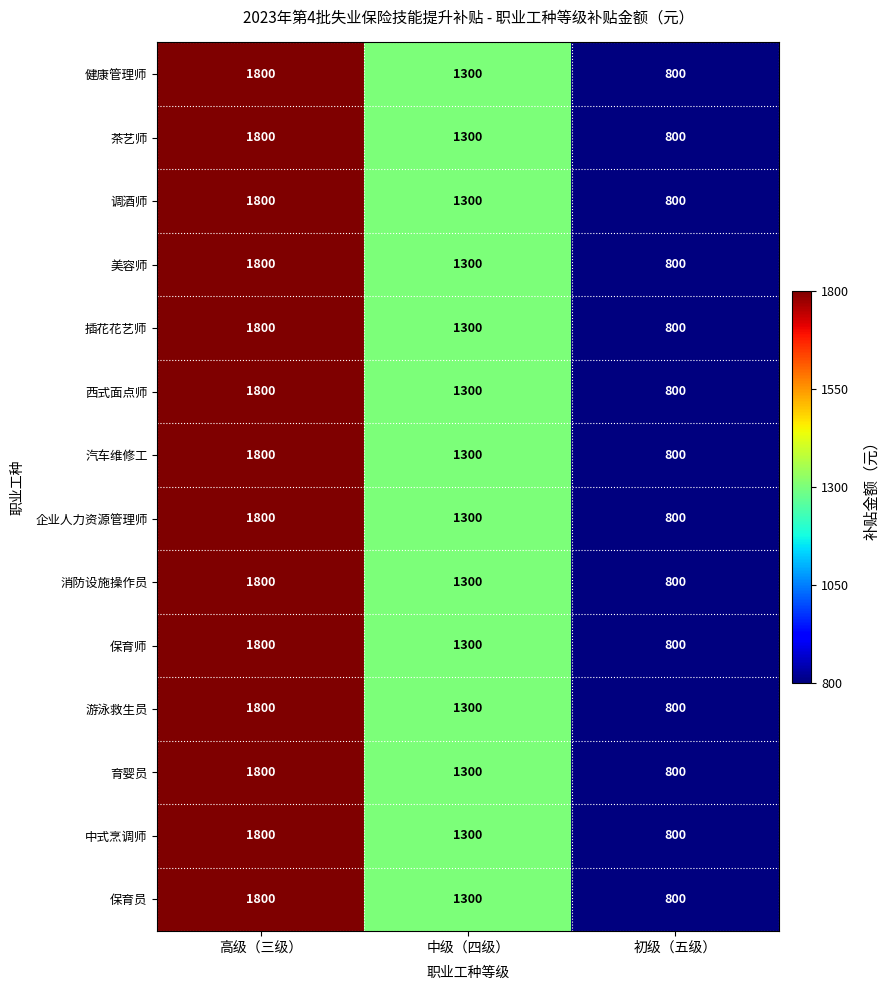

The value of 茶艺师 at 初级（五级） is 800. True or false?

True